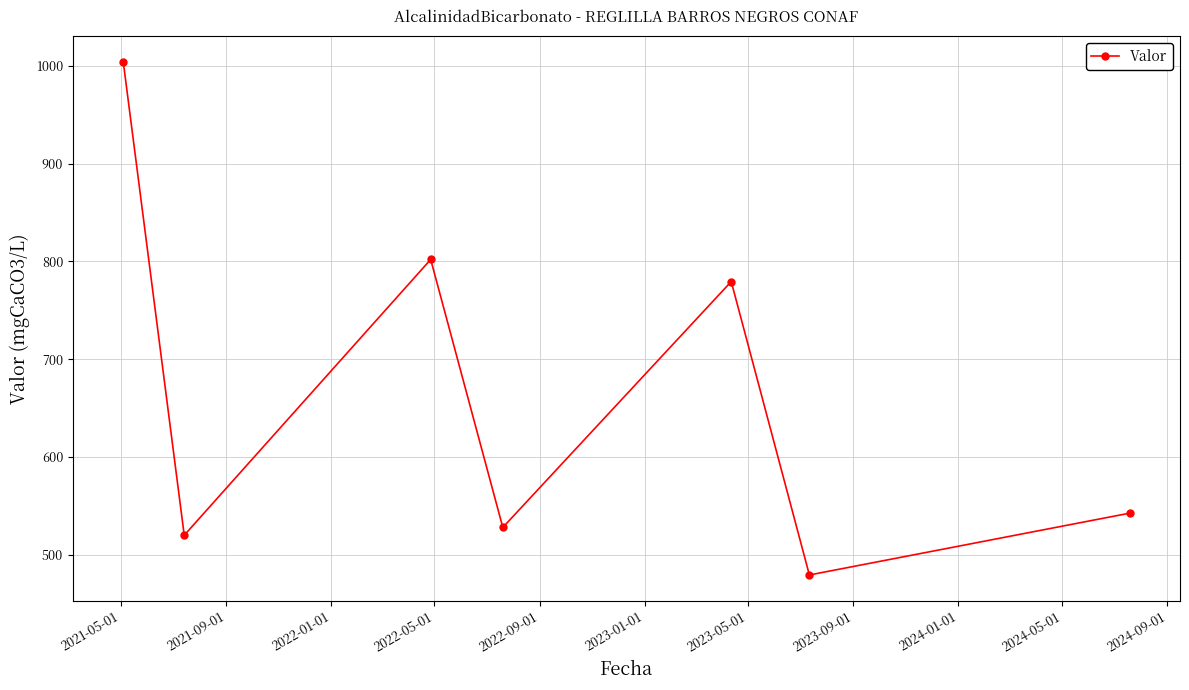

What is the minimum value shown in the chart?

479.4